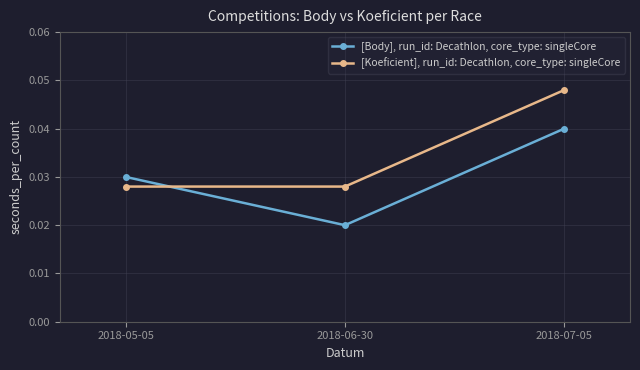

Between 2018-05-05 and 2018-06-30, which series saw the biggest shift?

[Body], run_id: Decathlon, core_type: singleCore